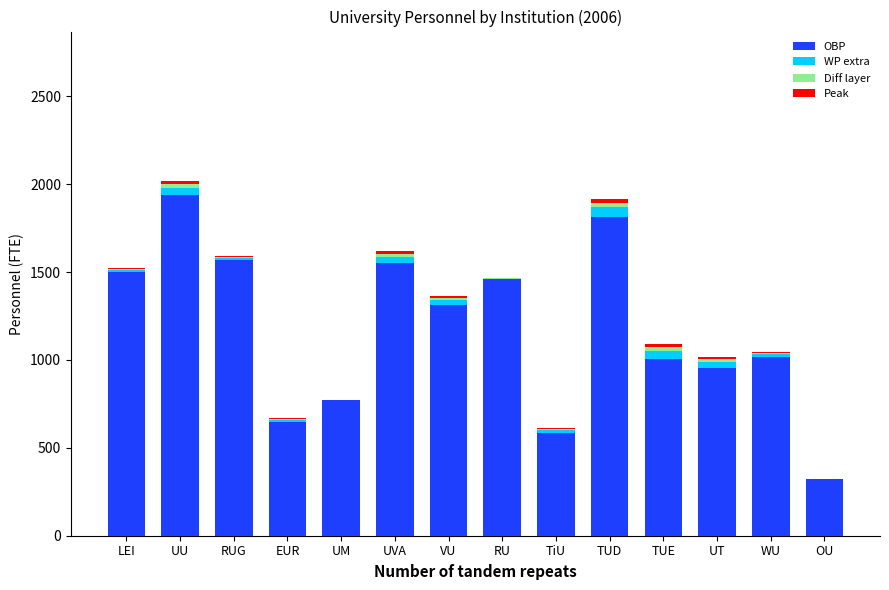

Which category has the highest value in the OBP series?

UU